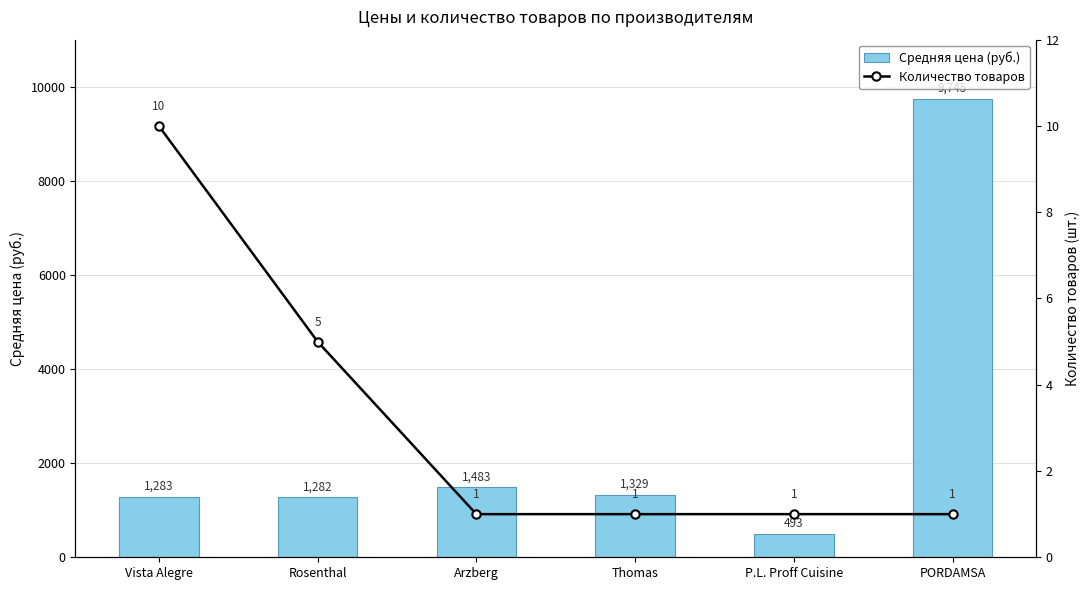

The Средняя цена (руб.) series shows 2338.5 at Arzberg. True or false?

False